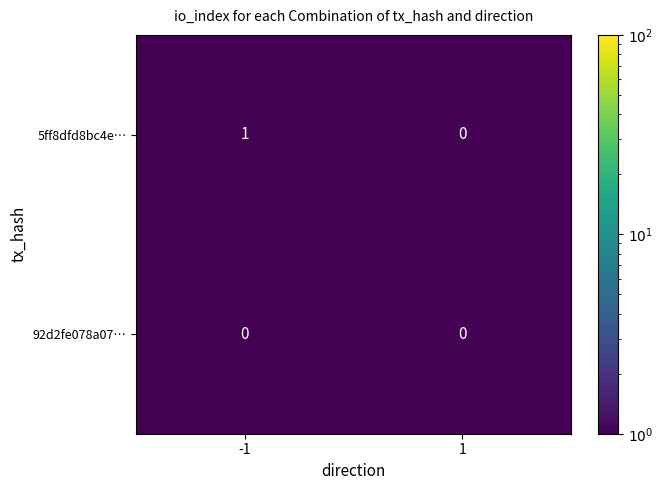

Is it true that 5ff8dfd8bc4e… equals 0 at -1?

False